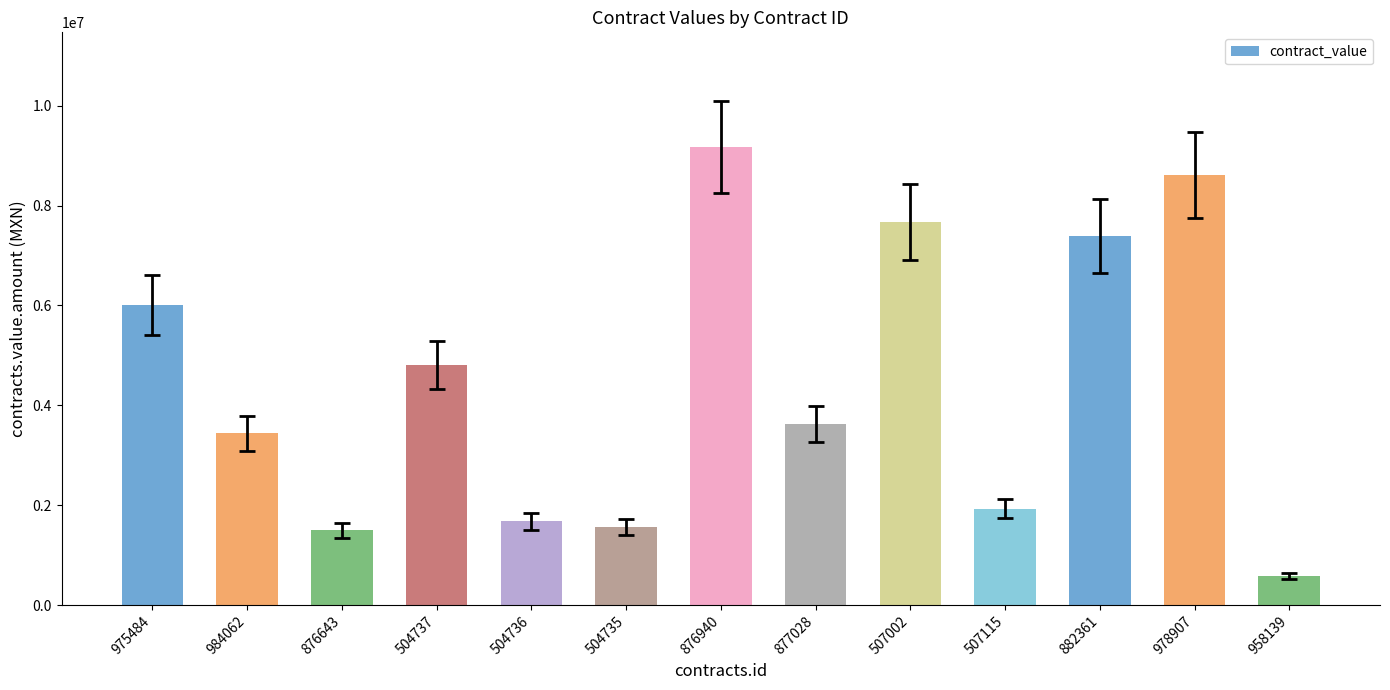

Are the bars grouped side by side (vs. stacked)?

No